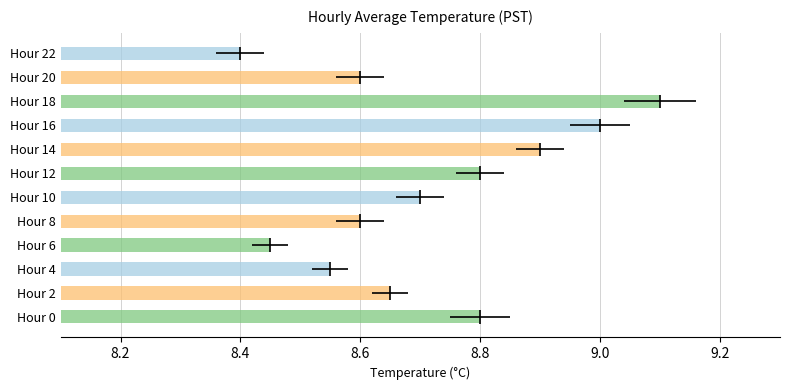

What is the sum of all values?

104.5